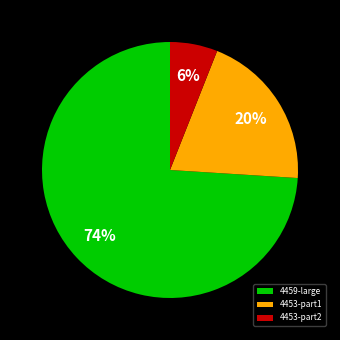

Between 4459-large and 4453-part1, which is larger?

4459-large